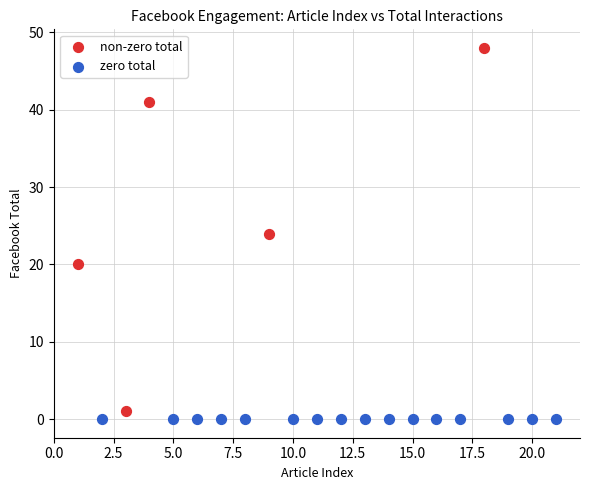

Which series reaches the maximum Y coordinate?

non-zero total